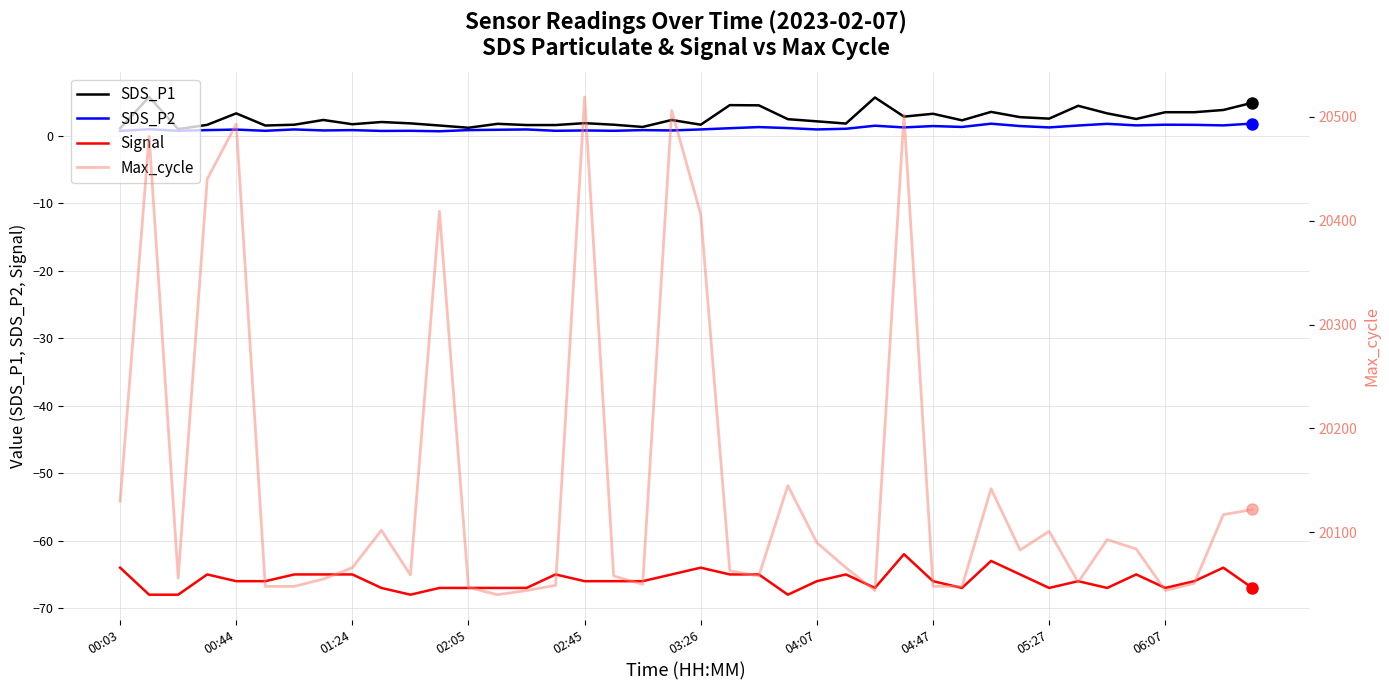

What is the smallest value displayed?

-68.0